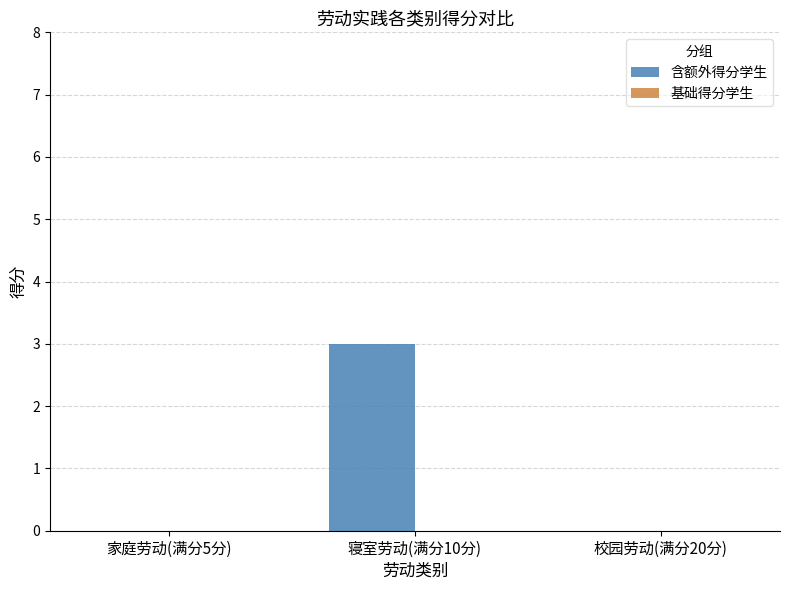

Are the bars grouped side by side (vs. stacked)?

No